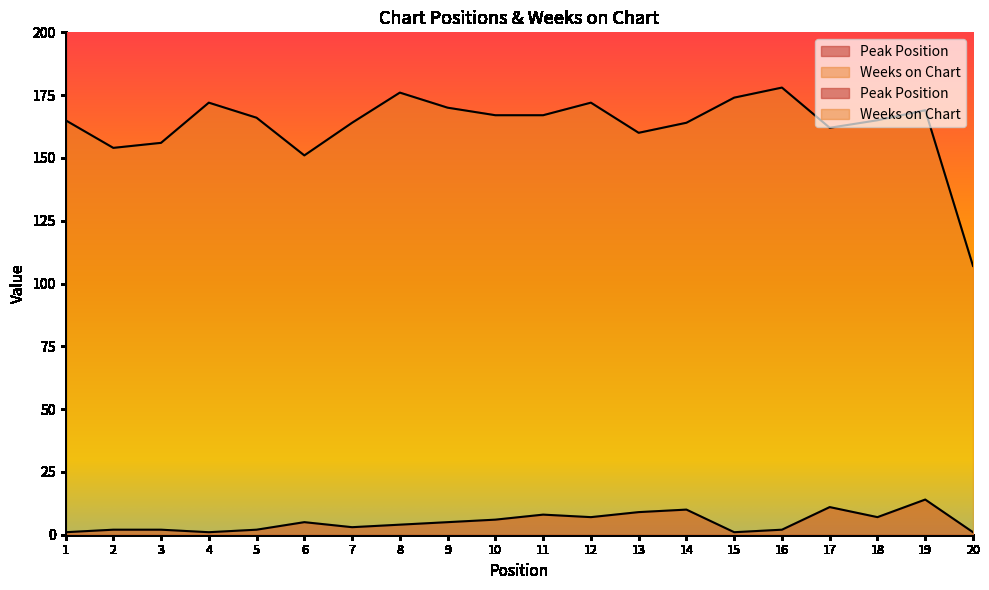

Reading left to right, what are all the values shown in this chart?

Peak Position: 1	2	2	1	2	5	3	4	5	6	8	7	9	10	1	2	11	7	14	1
Weeks on Chart: 165	154	156	172	166	151	164	176	170	167	167	172	160	164	174	178	162	165	169	107